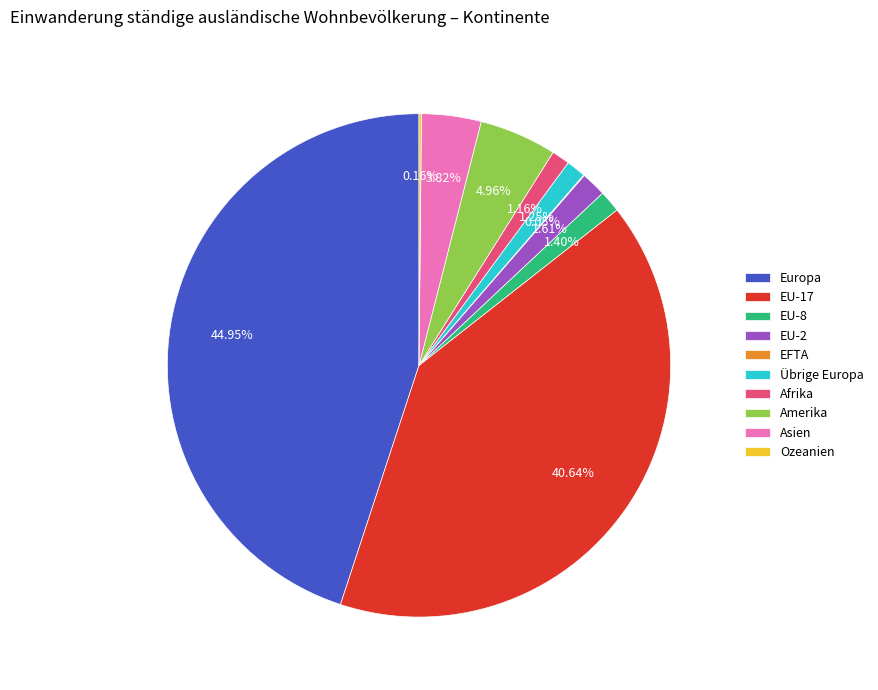

Which category has the biggest portion of the pie?

Europa